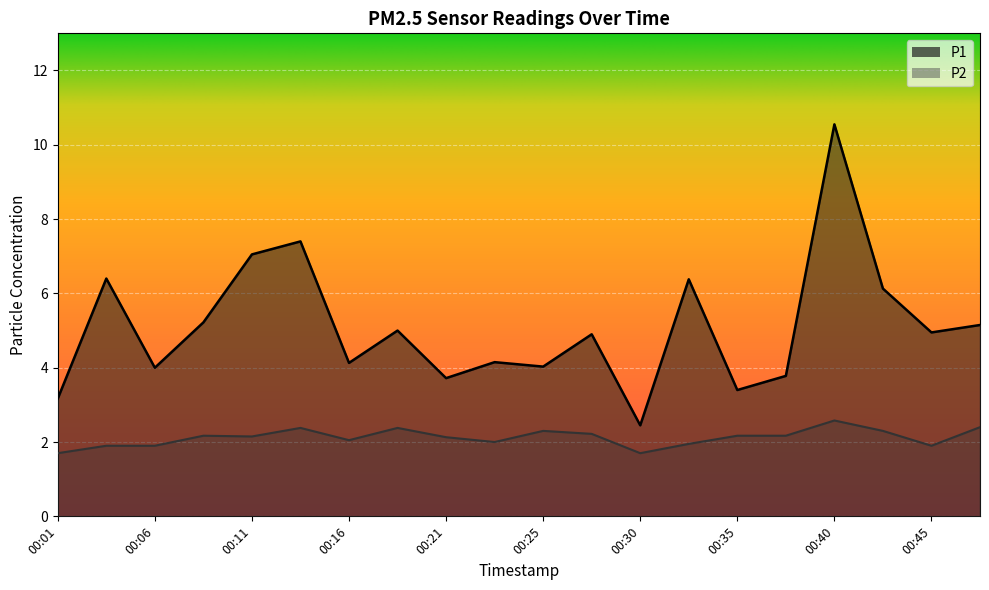

What is the spread (max minus min) of values at 00:45?

3.1